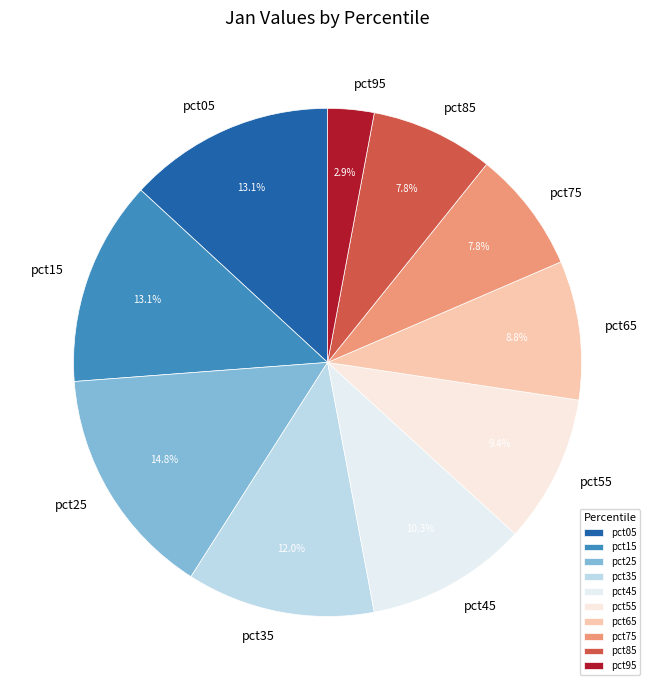

To the nearest percent, what percentage of the pie is pct95?

3%